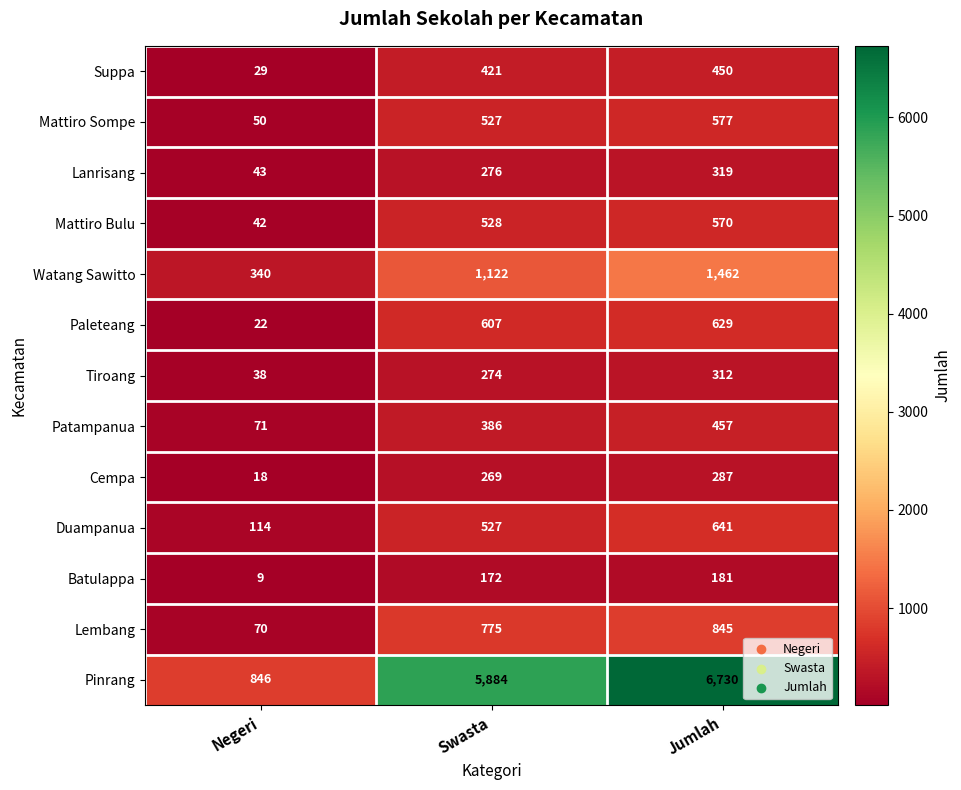

True or false: Mattiro Sompe has a value of 50 at Negeri.

True